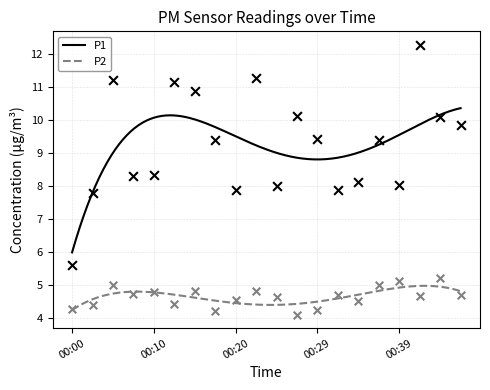

What is the total value across all series at 00:42?

16.9